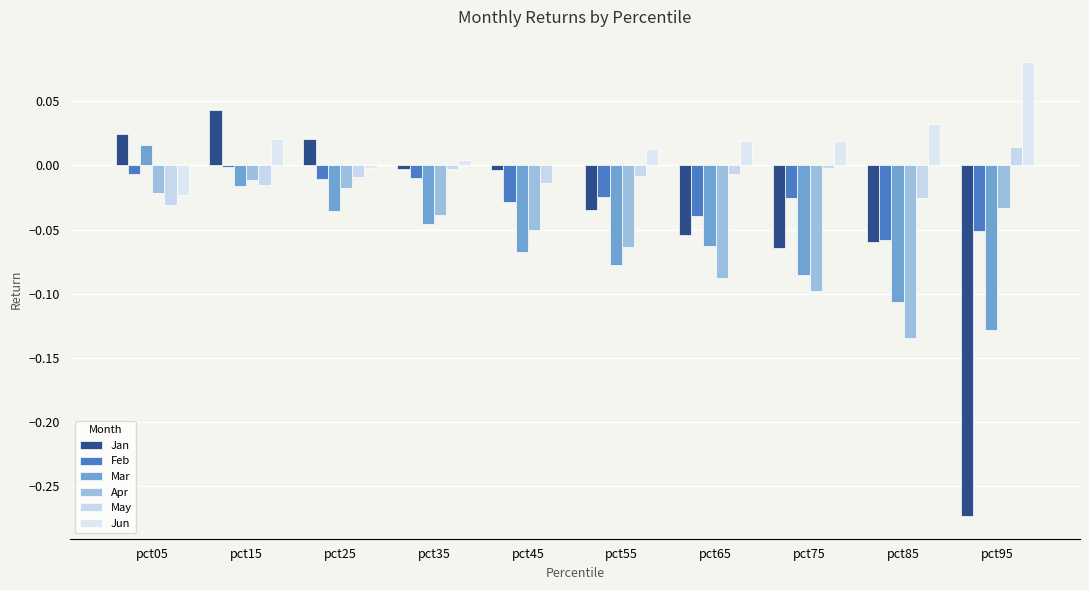

Does the chart contain stacked bars?

No